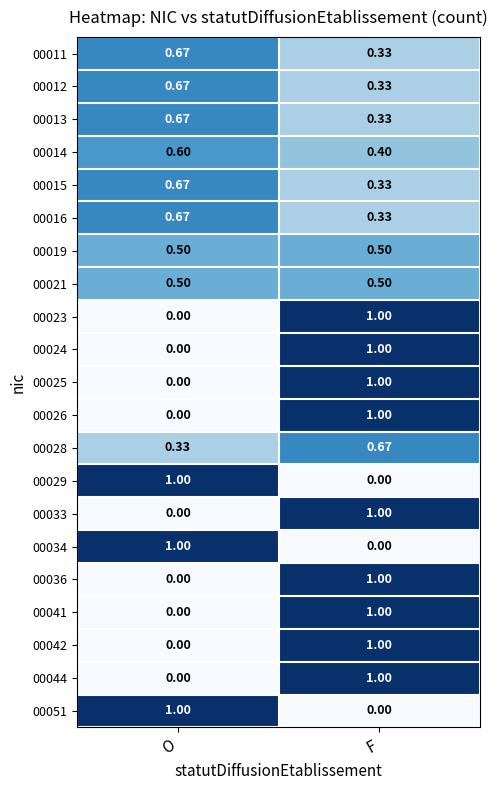

At which label is 00042 closest to 0?

O